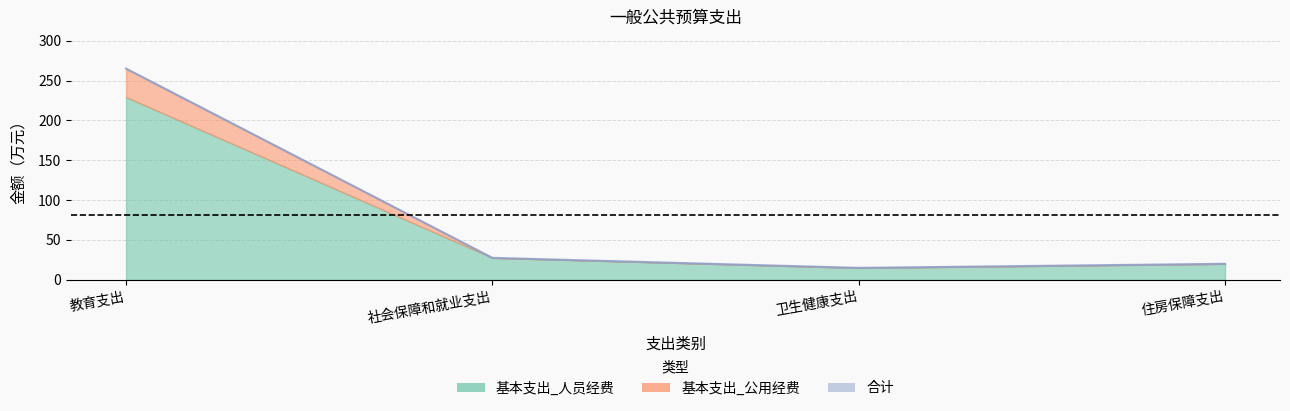

At which label does the data first exceed 27?

教育支出